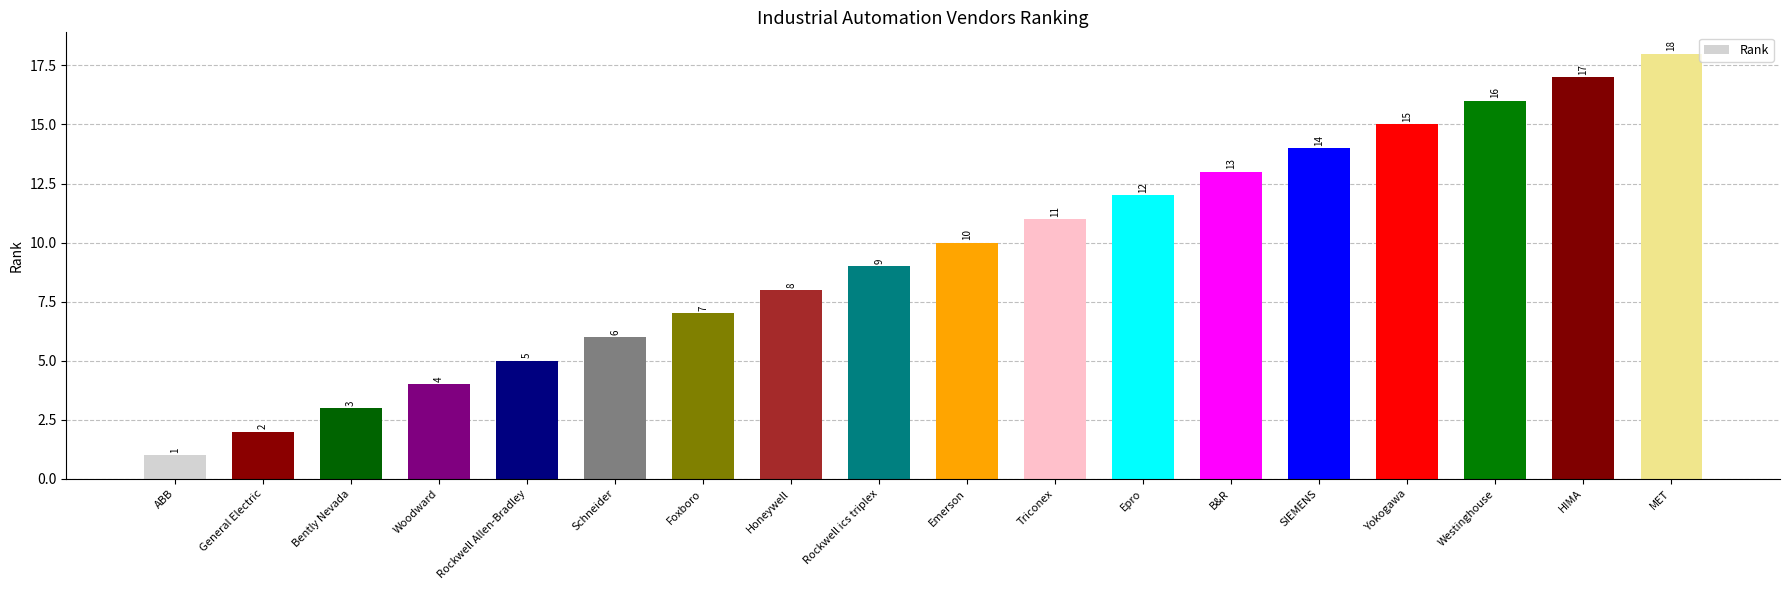

List the labels in order of value, smallest first.

ABB, General Electric, Bently Nevada, Woodward, Rockwell Allen-Bradley, Schneider, Foxboro, Honeywell, Rockwell ics triplex, Emerson, Triconex, Epro, B&R, SIEMENS, Yokogawa, Westinghouse, HIMA, MET